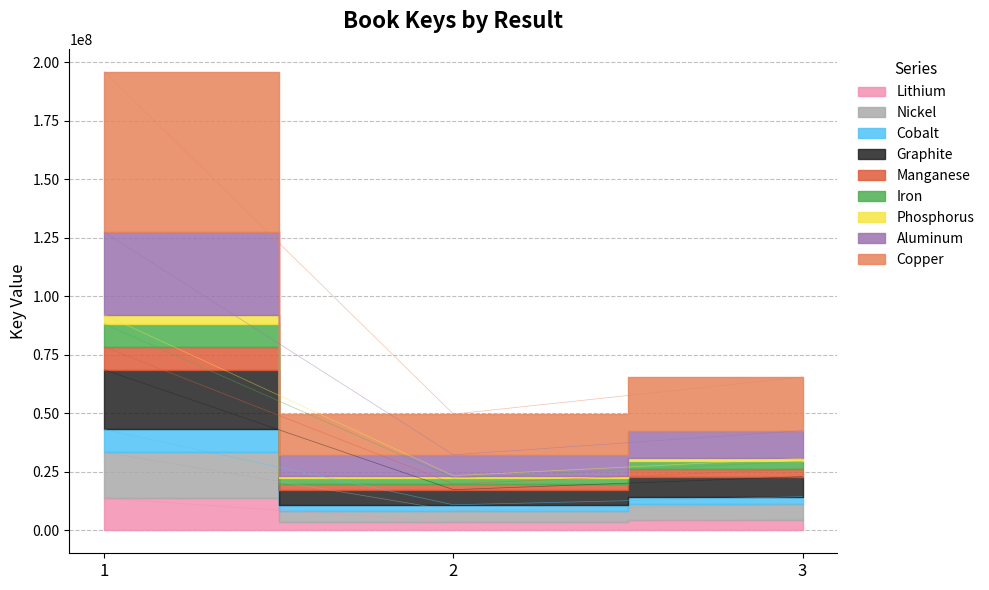

Is it true that the value at 3 is 29483864.1?

True